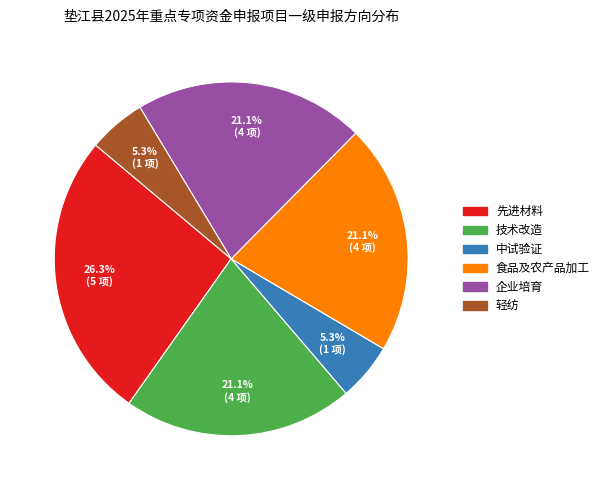

To the nearest percent, what is the difference between the 技术改造 and 中试验证 slice percentages?

16%